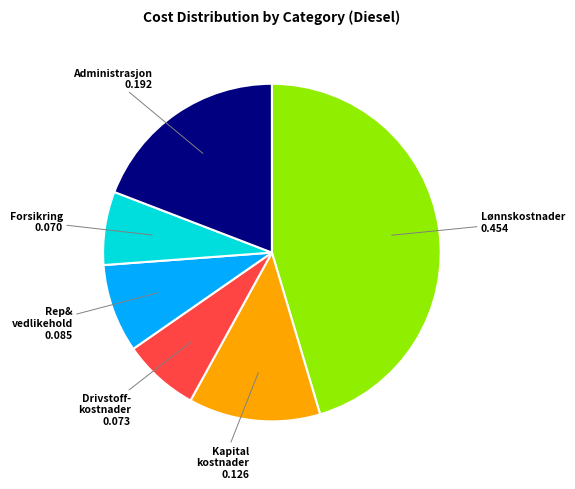

Which slice is the largest?

Lønnskostnader